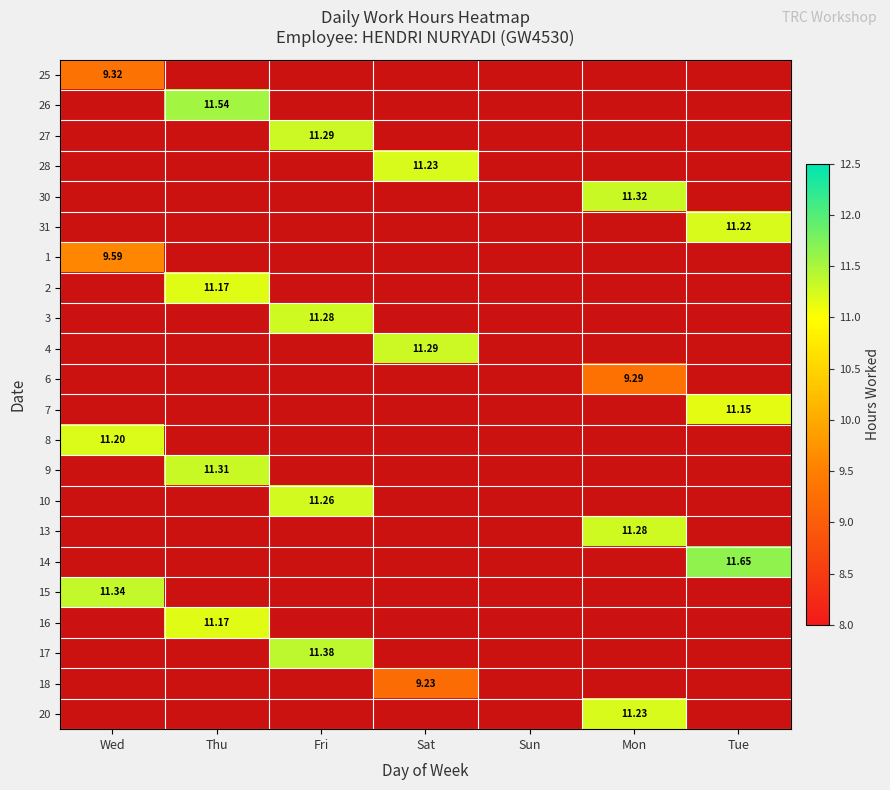

Is the value of 2 at Sun greater than the value of 13 at Tue?

No